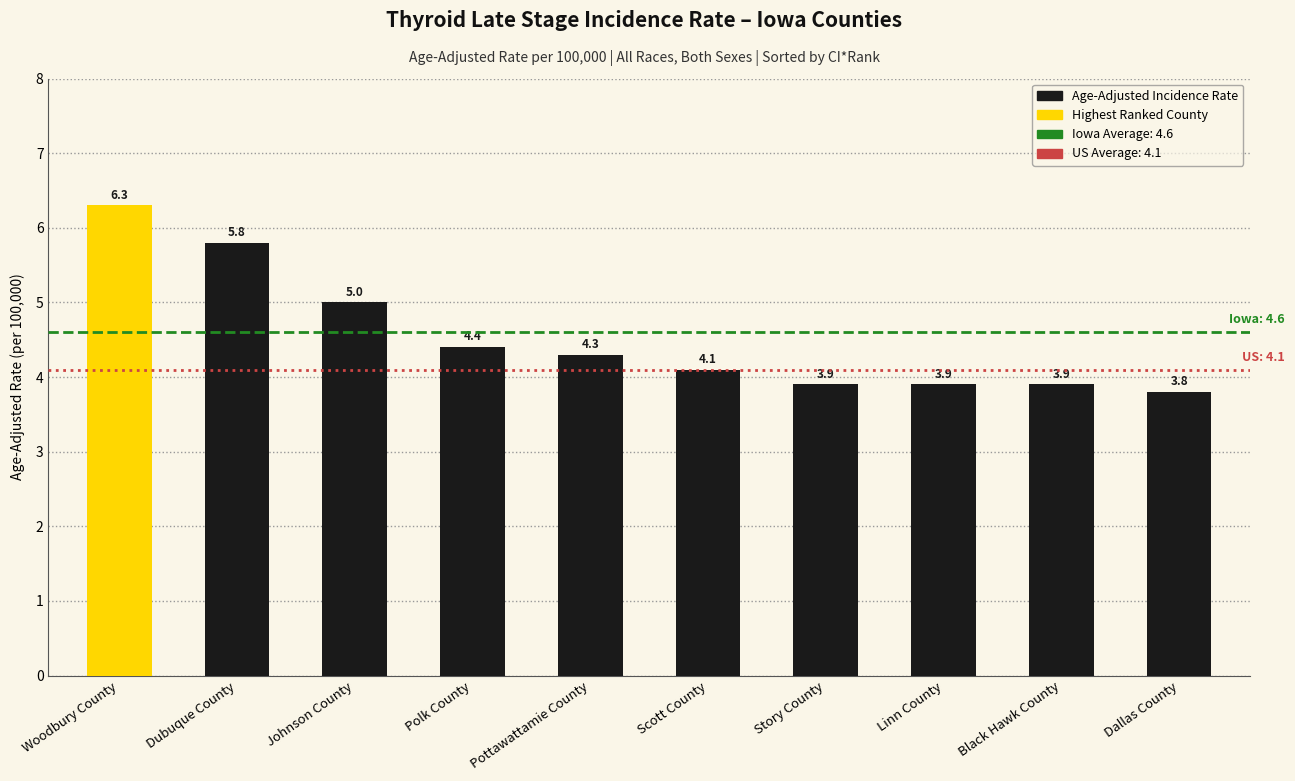

Reading left to right, extract all data points from this chart.

Woodbury County=6.3	Dubuque County=5.8	Johnson County=5.0	Polk County=4.4	Pottawattamie County=4.3	Scott County=4.1	Story County=3.9	Linn County=3.9	Black Hawk County=3.9	Dallas County=3.8